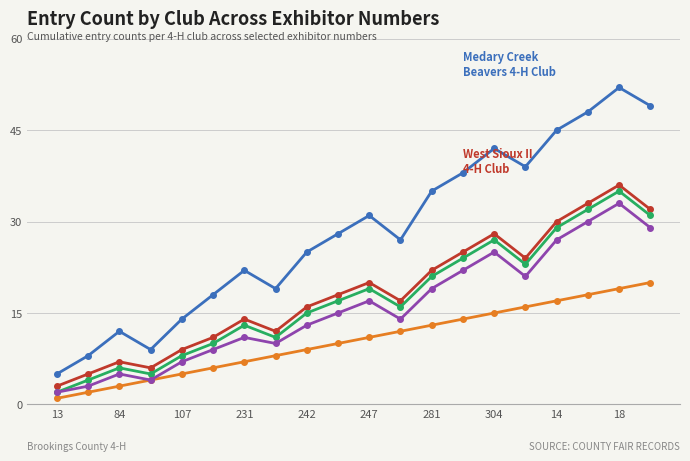

What is the minimum value shown in the chart?

1